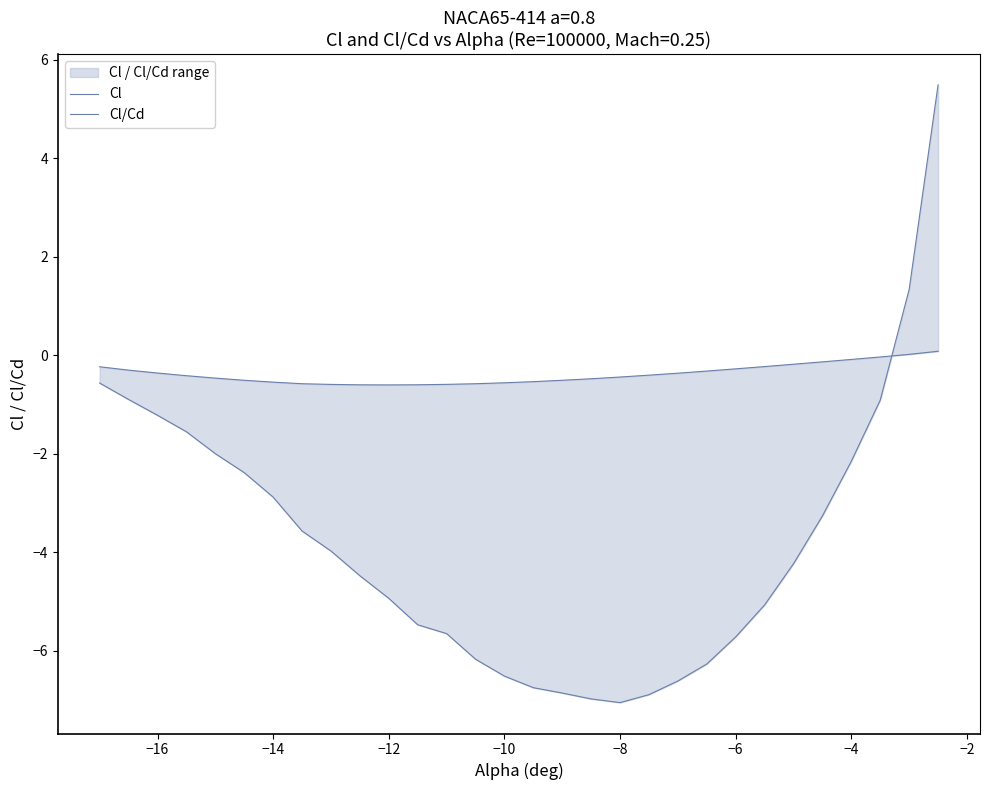

At how many categories does at least one series exceed 0?

2